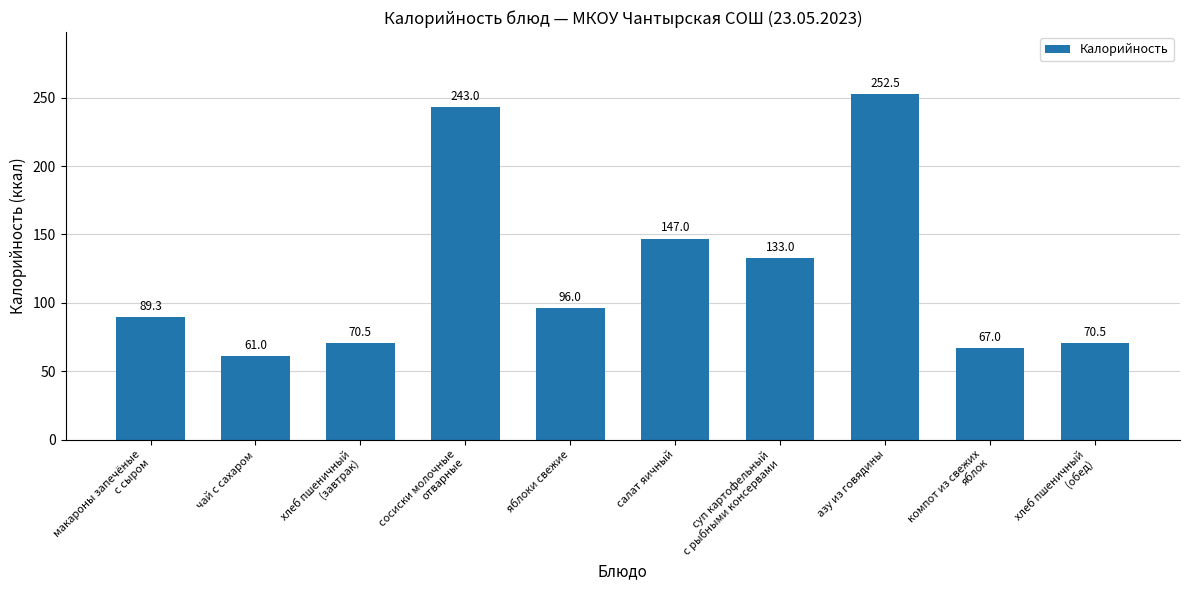

Reading right to left, list all the values displayed in this chart.

хлеб пшеничный
(обед)=70.5	компот из свежих
яблок=67.0	азу из говядины=252.5	суп картофельный
с рыбными консервами=133.0	салат яичный=147.0	яблоки свежие=96.0	сосиски молочные
отварные=243.0	хлеб пшеничный
(завтрак)=70.5	чай с сахаром=61.0	макароны запечёные
с сыром=89.3